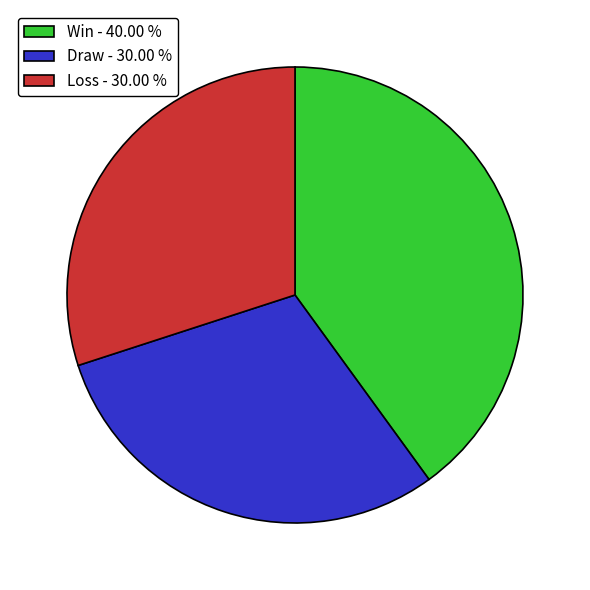

Is there a majority slice in this chart?

No